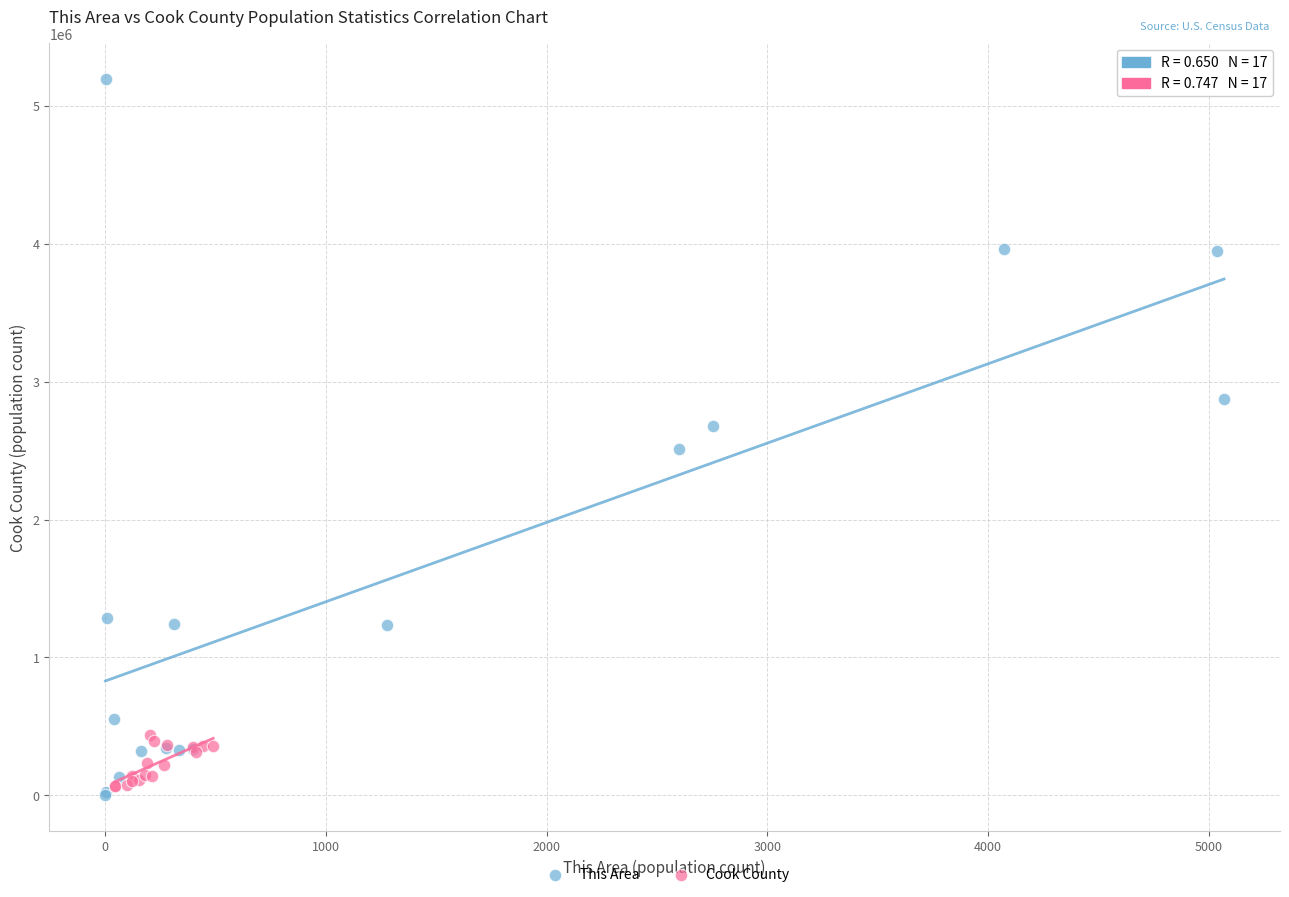

Which series has the widest spread of Y values?

This Area